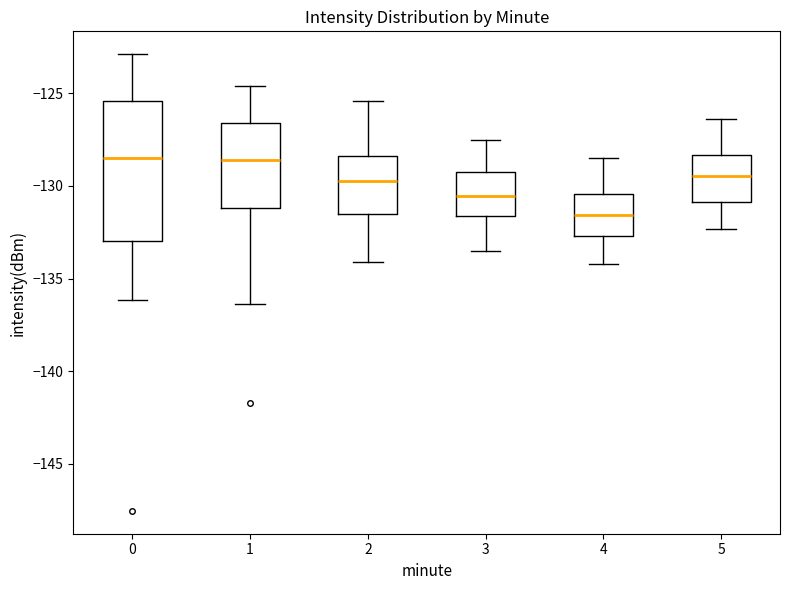

Where does the upper whisker of the box at x = 4 end on the y-axis? The values are not printed on the chart, so give them approximately, as read against the axis.

-128.5